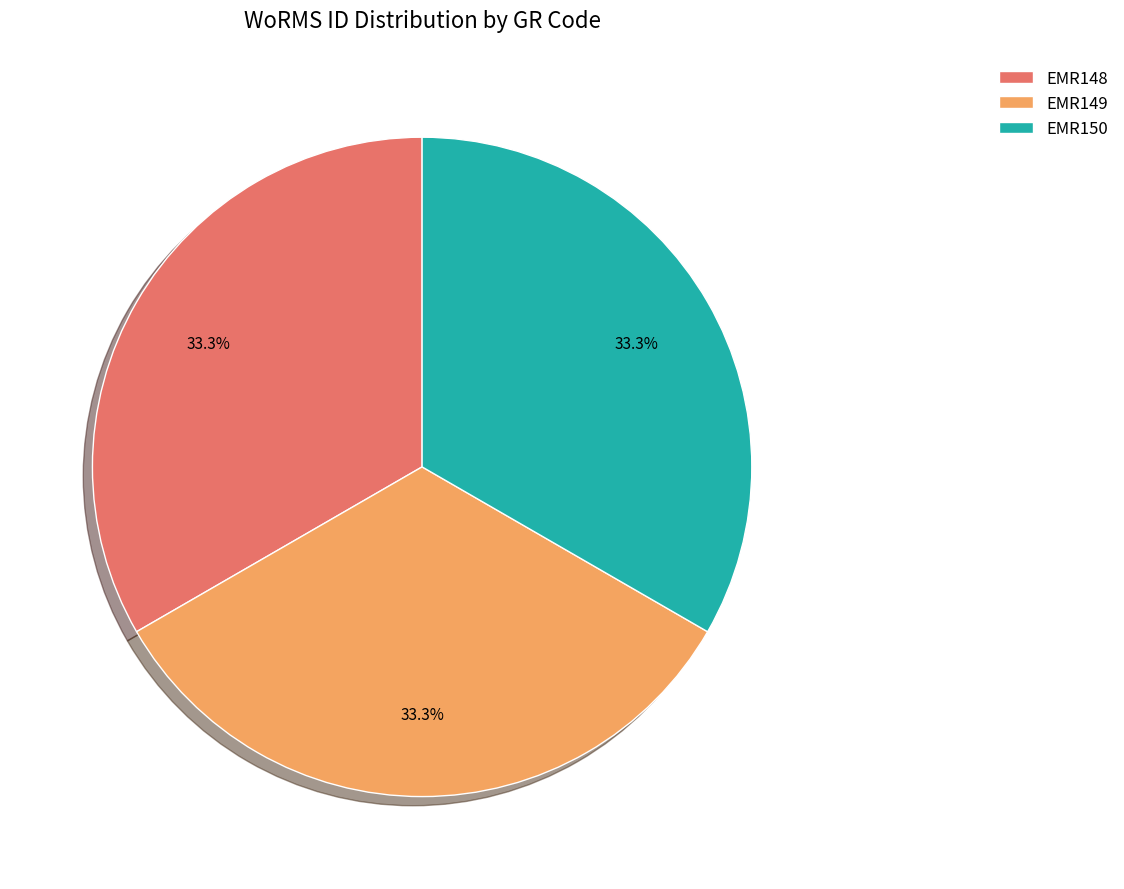

To the nearest percent, what is the combined percentage of EMR150 and EMR149?

67%